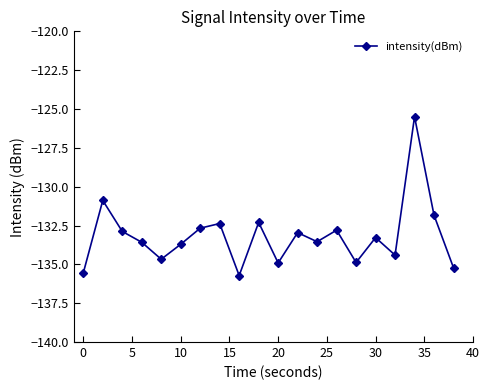

What is the smallest value displayed?

-135.7